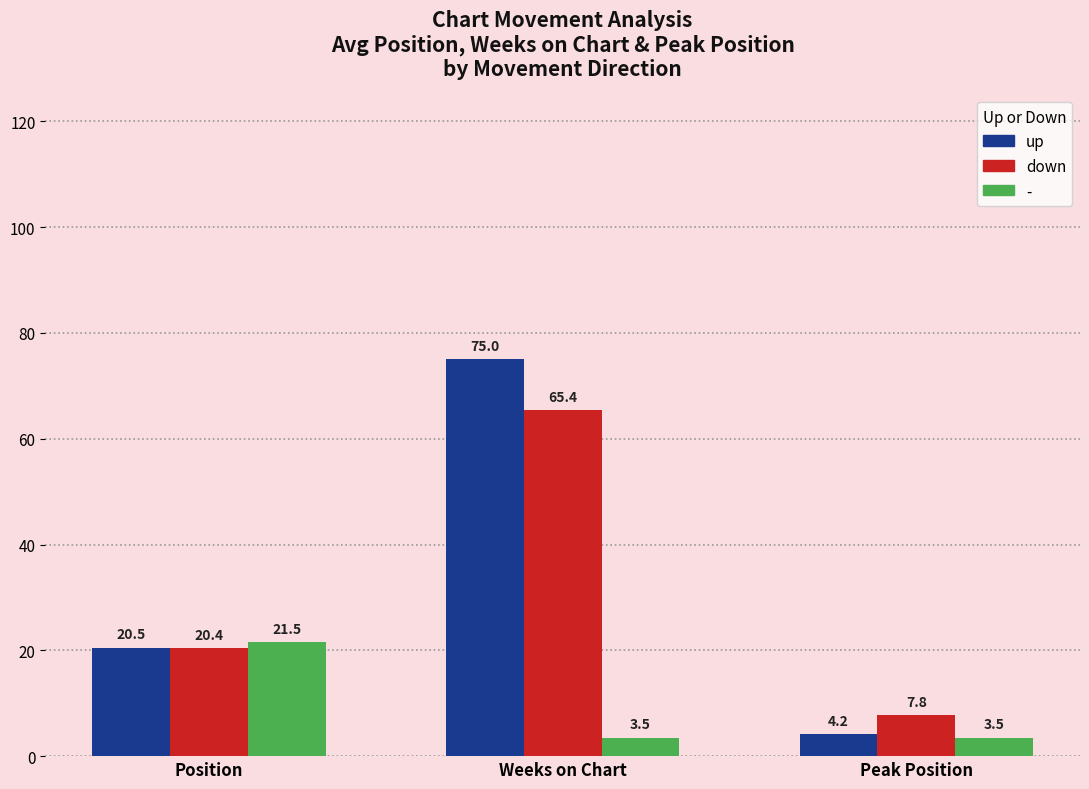

How many bars are there in total?

9